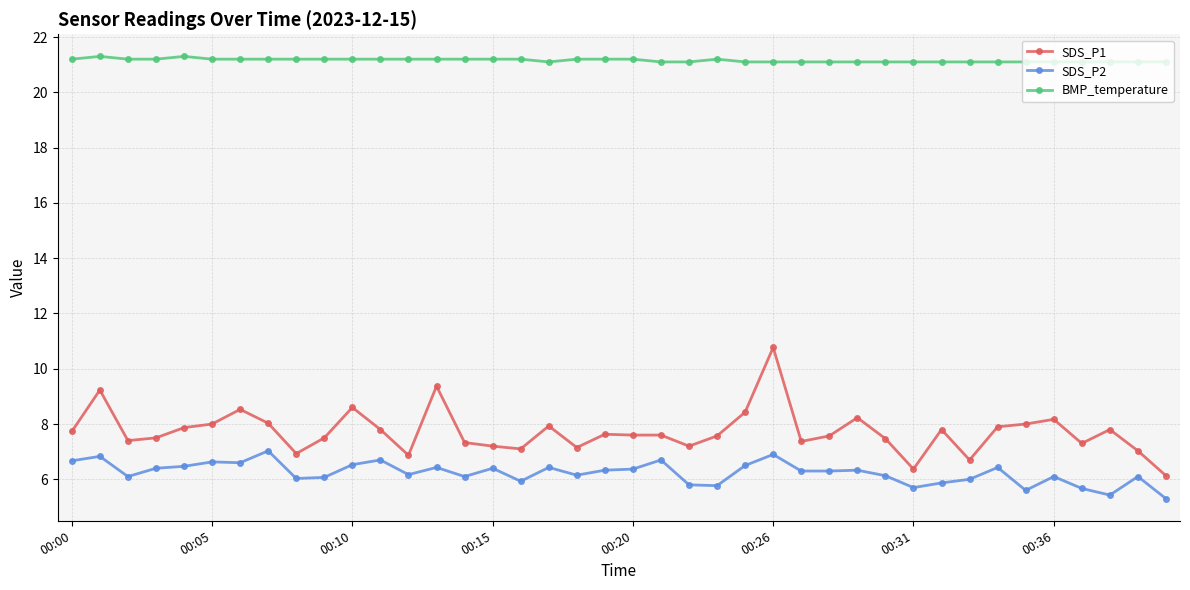

What is the lowest value of the BMP_temperature series?

21.1